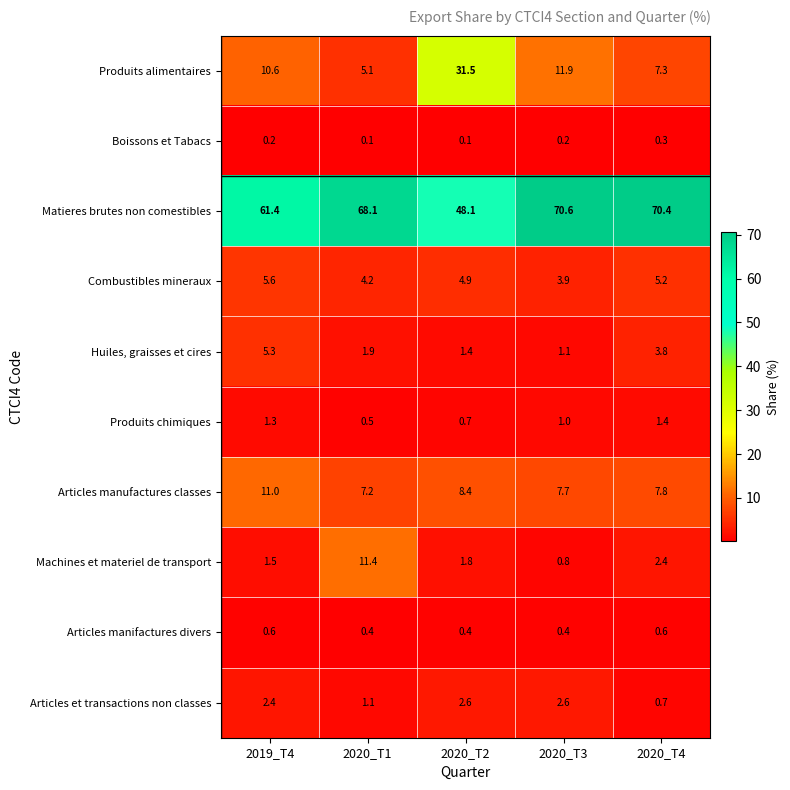

How many categories are shown in the chart?

5